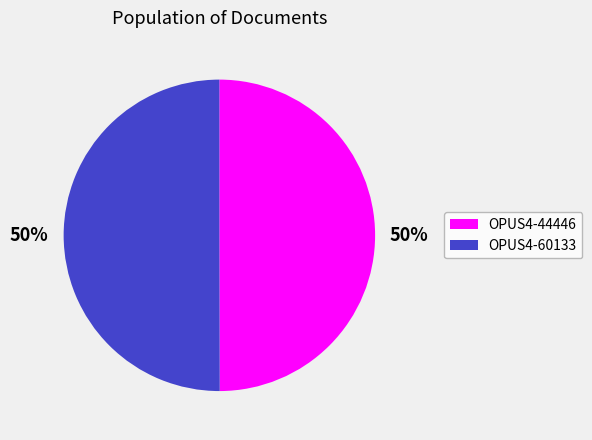

To the nearest percent, what portion does OPUS4-60133 represent?

50%